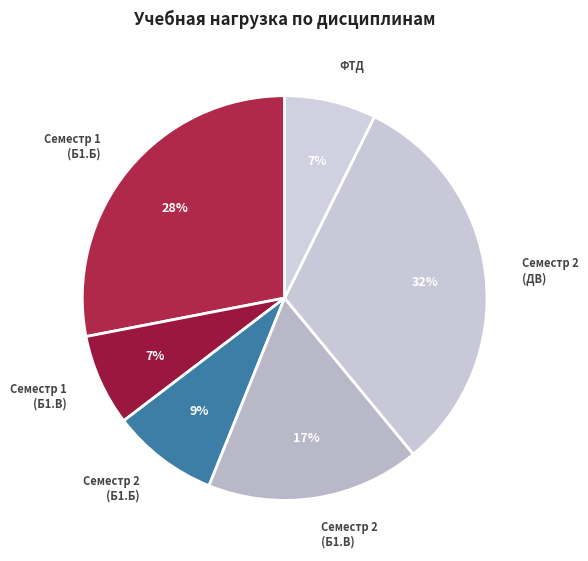

To the nearest percent, what is the average slice percentage?

17%